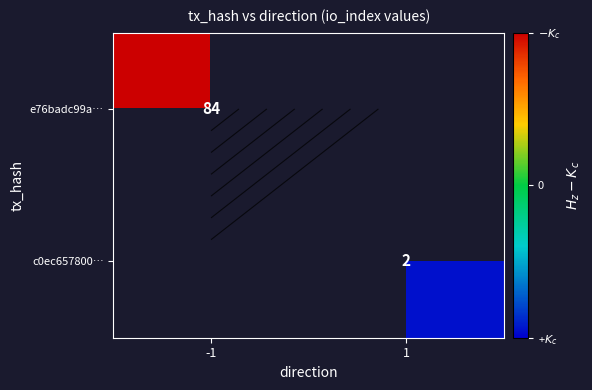

Which has a higher value, 1 or -1?

-1